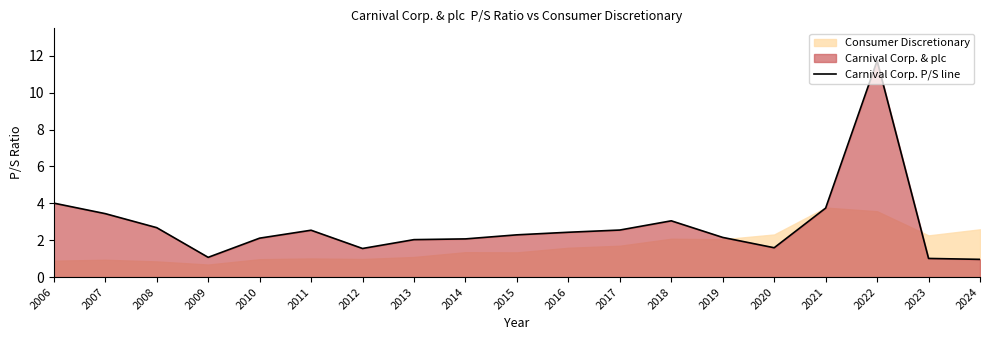

Which has a higher value, 2009 or 2021?

2021